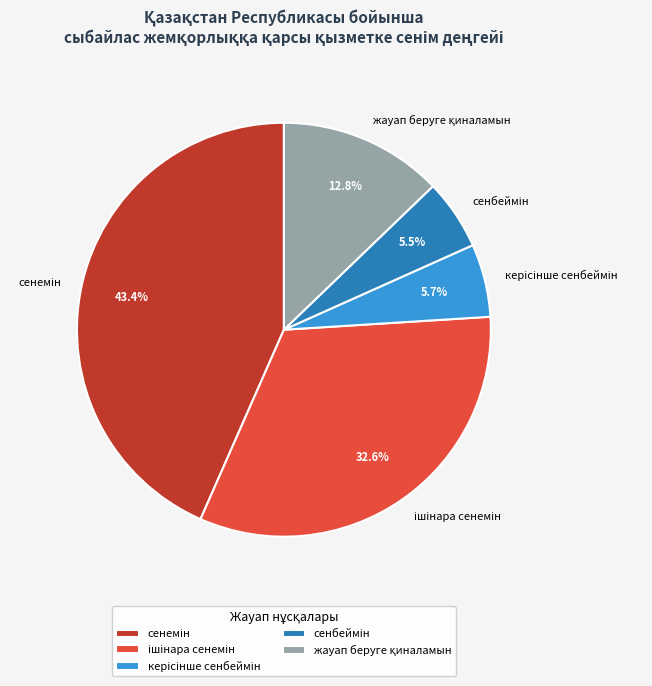

Does any single category account for the majority?

No